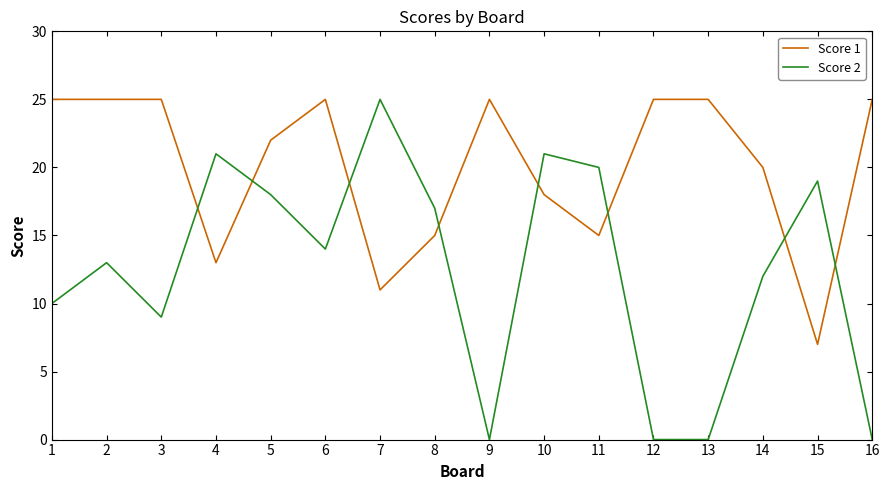

What is the difference between the second highest and second lowest values in the Score 2 series?

21